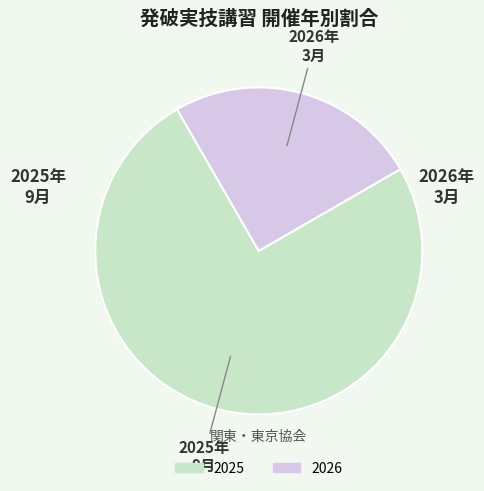

The 2026 slice represents 34% of the pie. True or false?

False